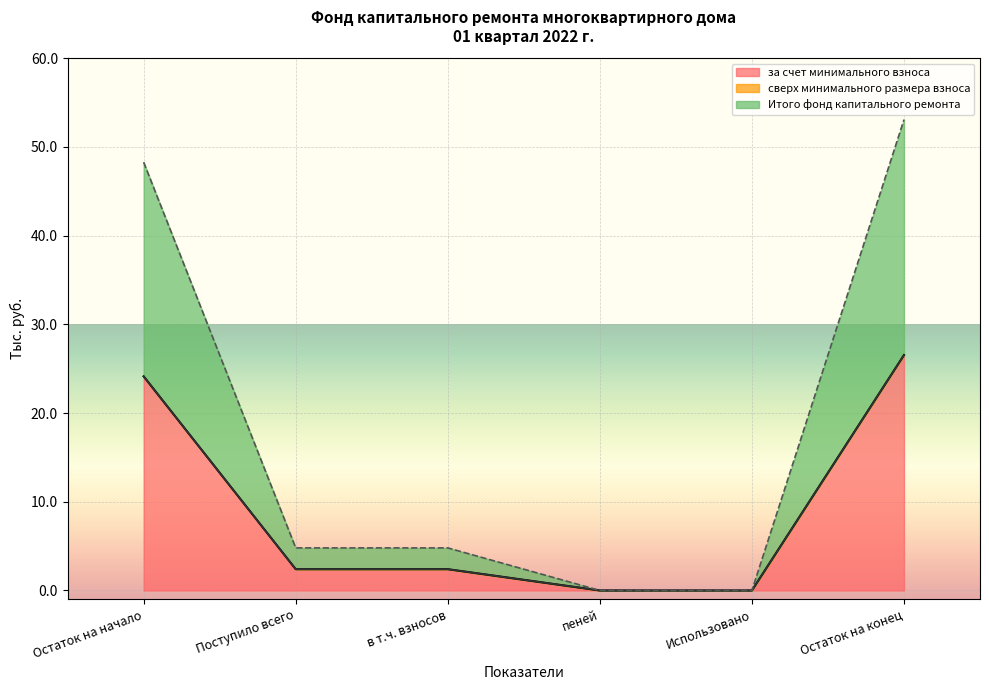

Does the chart display data point markers on the line(s)?

No